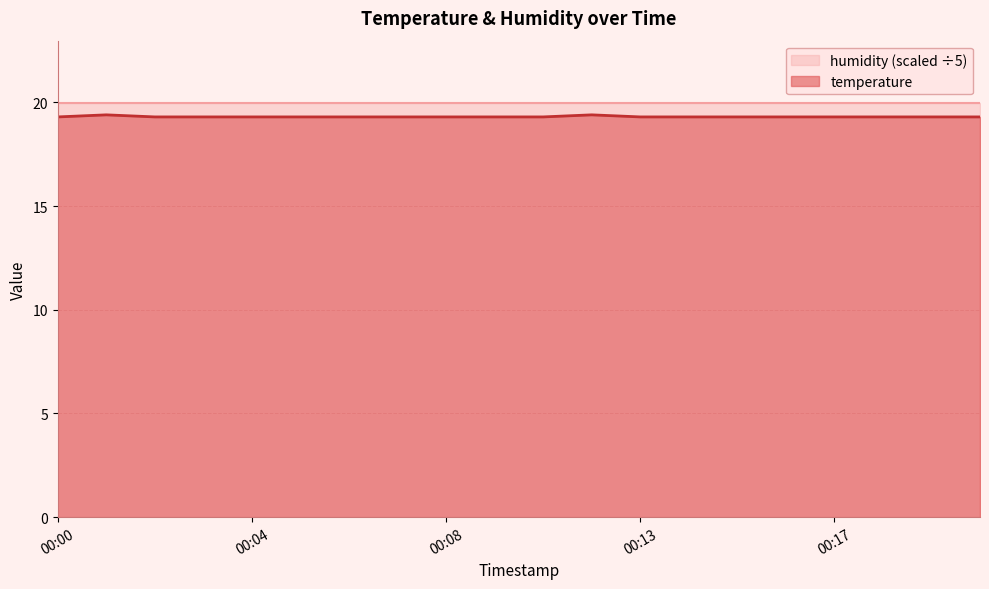

Reading right to left, extract all data points from this chart.

19.3	19.3	19.3	19.3	19.3	19.3	19.3	19.3	19.4	19.3	19.3	19.3	19.3	19.3	19.3	19.3	19.3	19.3	19.4	19.3